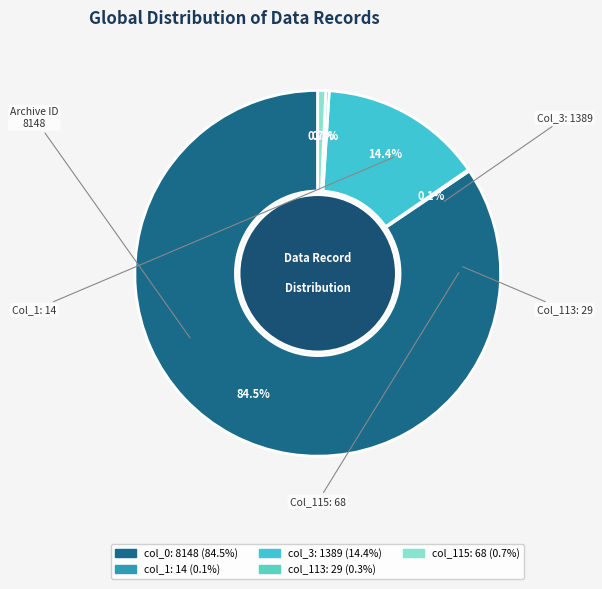

How many segments does this pie chart have?

5